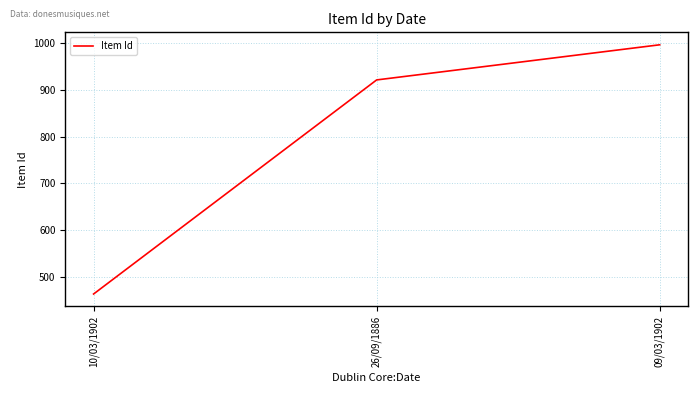

What is the difference between the second highest and minimum values?

457